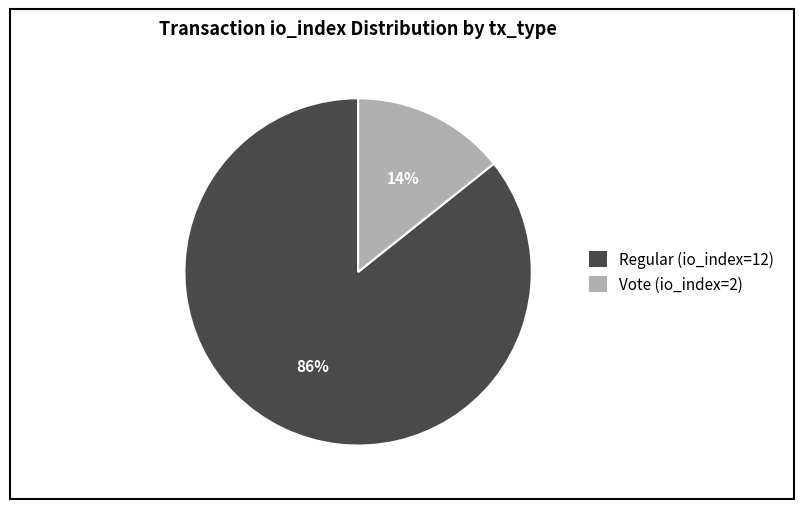

Do Vote (io_index=2) and Regular (io_index=12) together represent more than half of the pie?

Yes